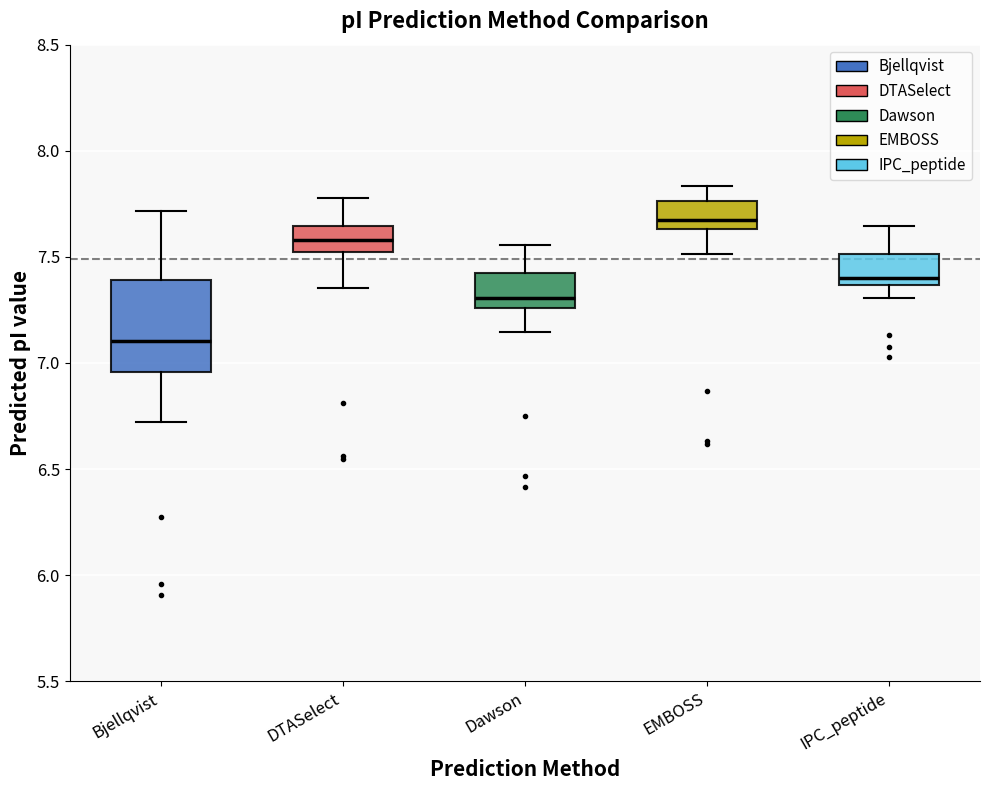

Reading left to right, read every box against the y-axis: the position of its median line, the range the box covers, and the ends of its whiskers. The values are not printed on the chart, so give them approximately, as read against the axis.

Bjellqvist: median 7.10, box 6.95 to 7.40, whiskers 6.70 to 7.70
DTASelect: median 7.60, box 7.50 to 7.65, whiskers 7.35 to 7.80
Dawson: median 7.30, box 7.25 to 7.40, whiskers 7.15 to 7.55
EMBOSS: median 7.65 (just above the box's lower edge), box 7.65 to 7.75, whiskers 7.50 to 7.85
IPC_peptide: median 7.40, box 7.35 to 7.50, whiskers 7.30 to 7.65